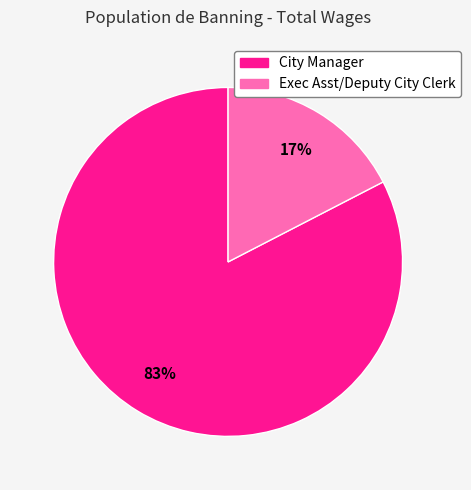

Do Exec Asst/Deputy City Clerk and City Manager together represent more than half of the pie?

Yes